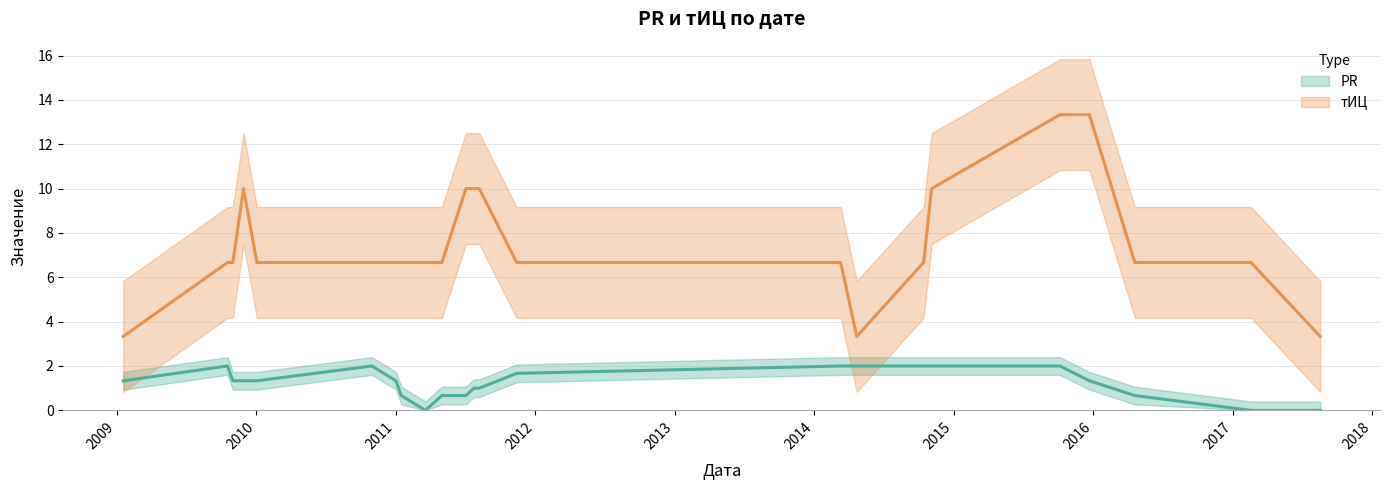

True or false: PR (line) and тИЦ (line) intersect in this chart.

False